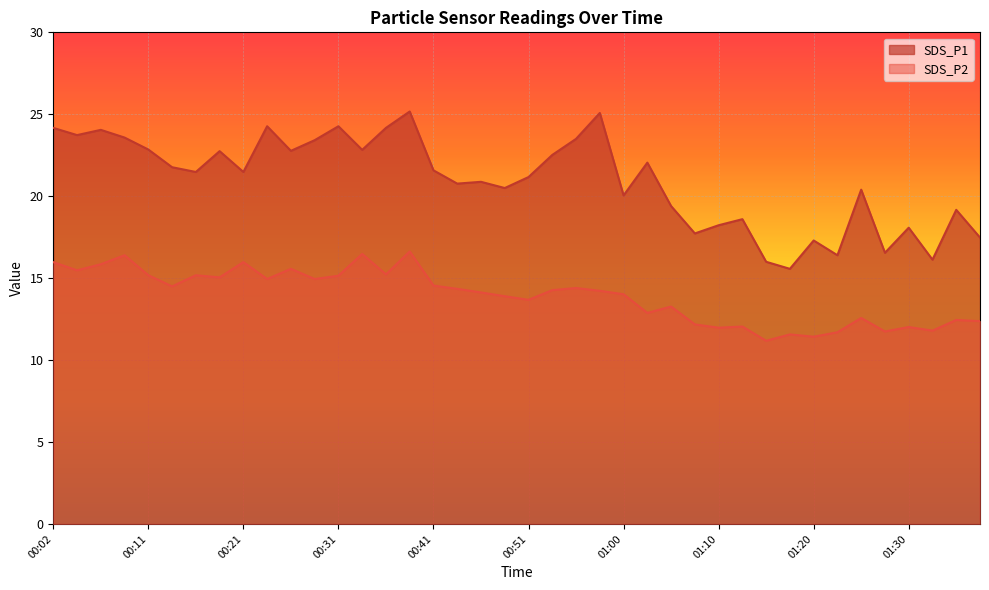

At which category does SDS_P2 reach its first local peak?

00:09